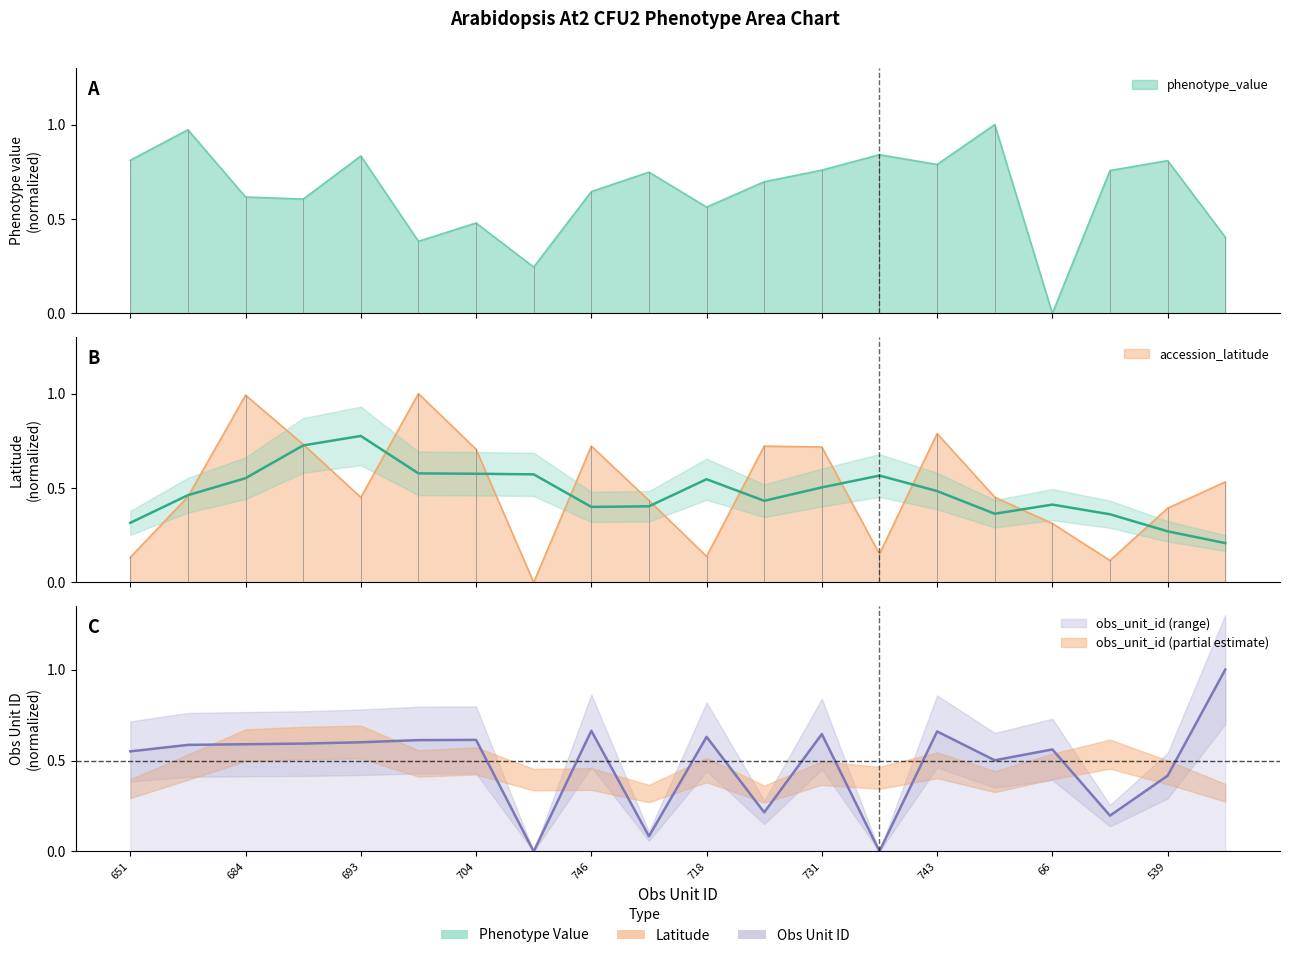

Between which two adjacent categories do accession_latitude and phenotype_value first intersect?

681 and 684